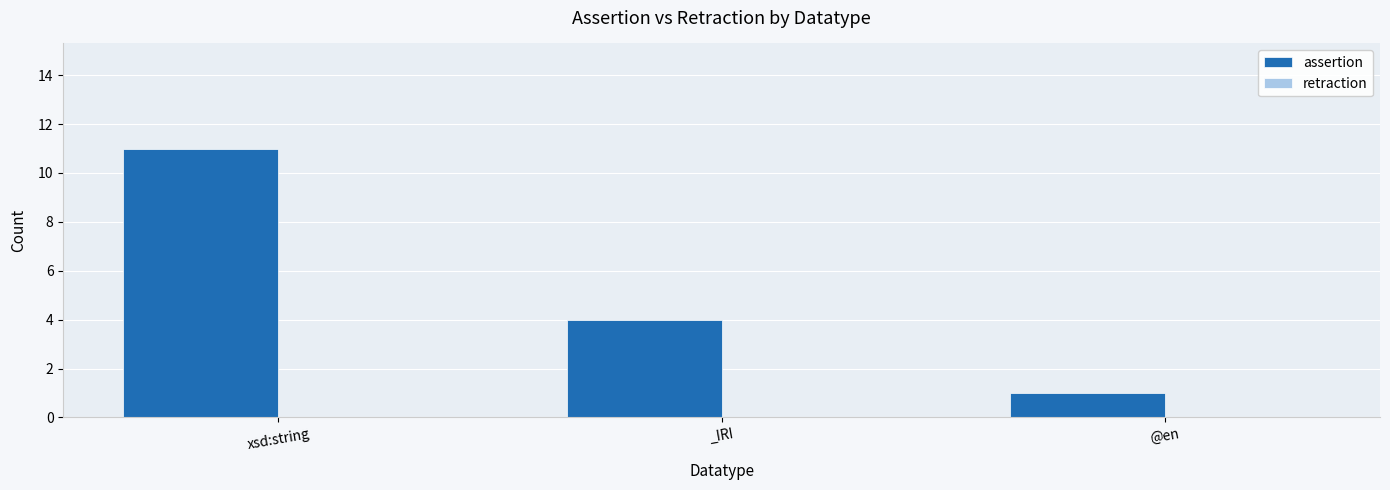

What is the change in value from xsd:string to _IRI?

-7